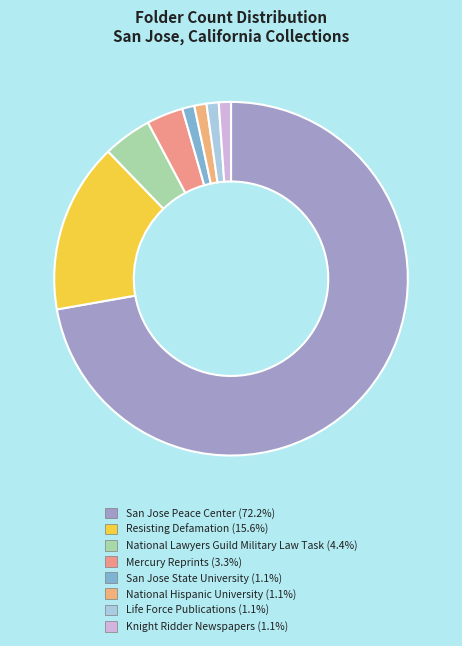

What is the total percentage of San Jose State University and National Hispanic University?

2.2%